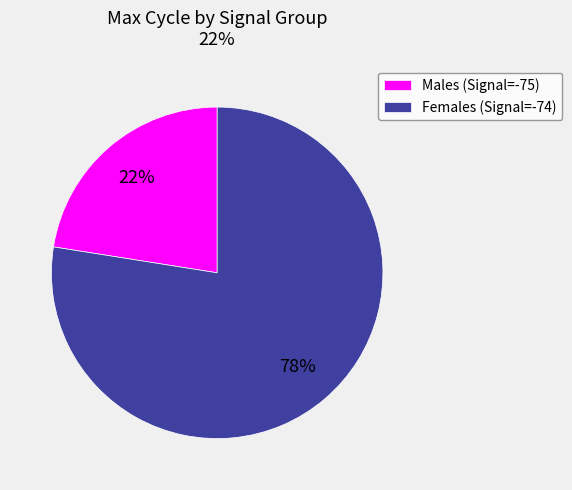

What is the smallest slice in the pie chart?

Males (Signal=-75)